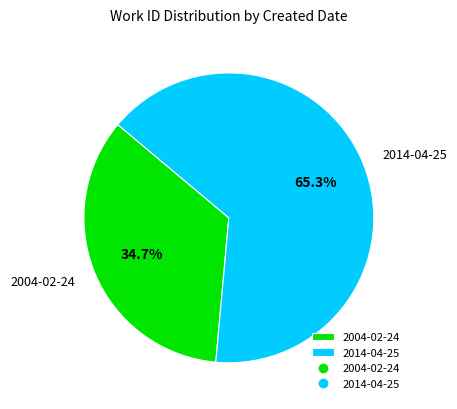

To the nearest percent, what portion does 2004-02-24 represent?

35%